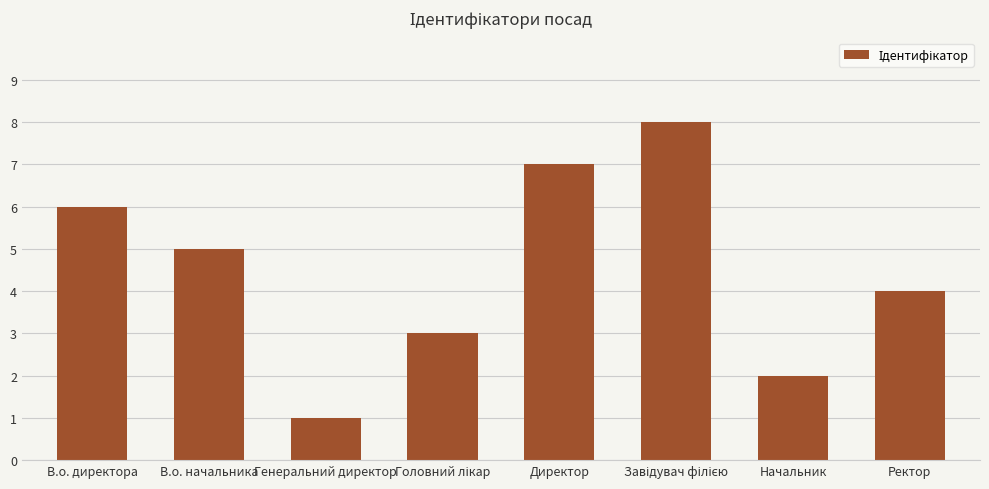

The chart shows a value of 5 at Ректор. True or false?

False